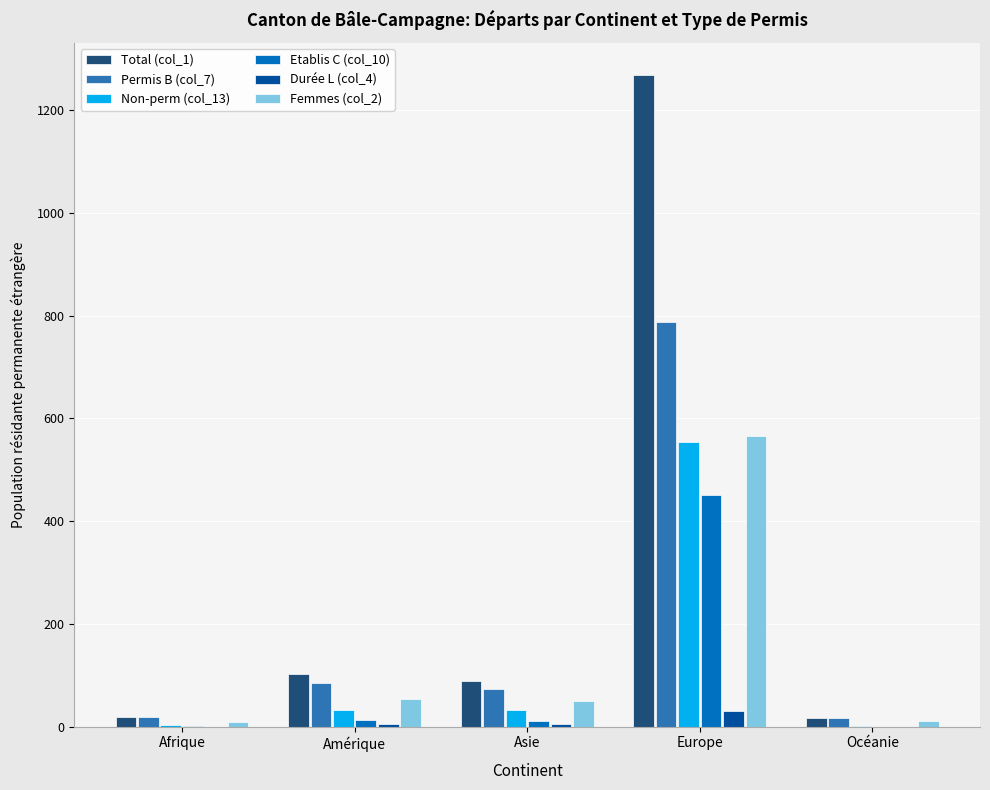

The Etablis C (col_10) series shows 596 at Europe. True or false?

False